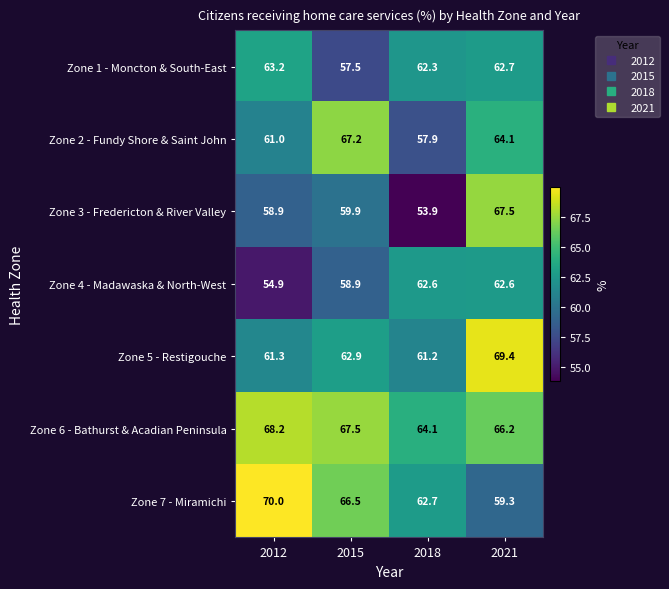

What is the difference between the highest and lowest values at 2021?

10.1